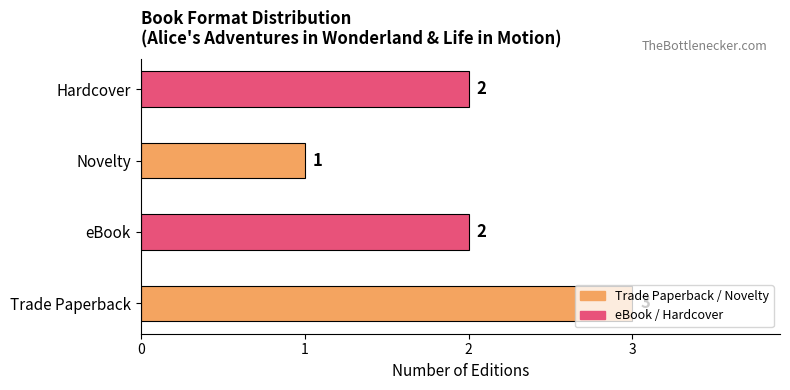

What is the minimum value shown in the chart?

1